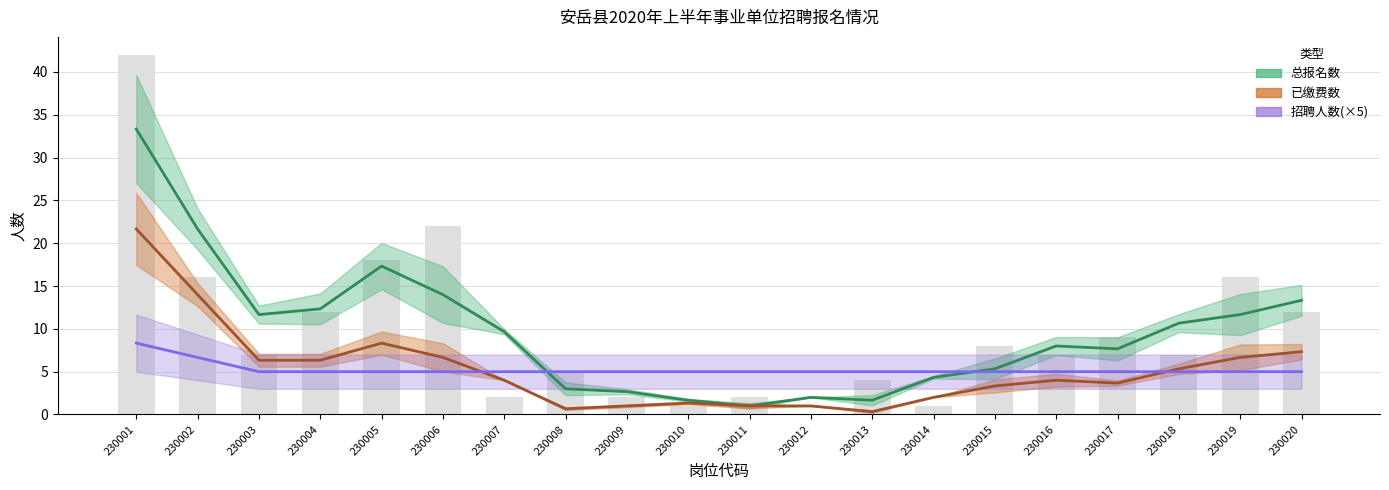

Which series has the largest range (max minus min)?

总报名数